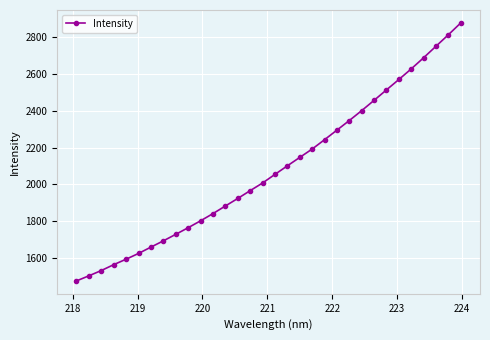

What is the smallest value displayed?

1474.1